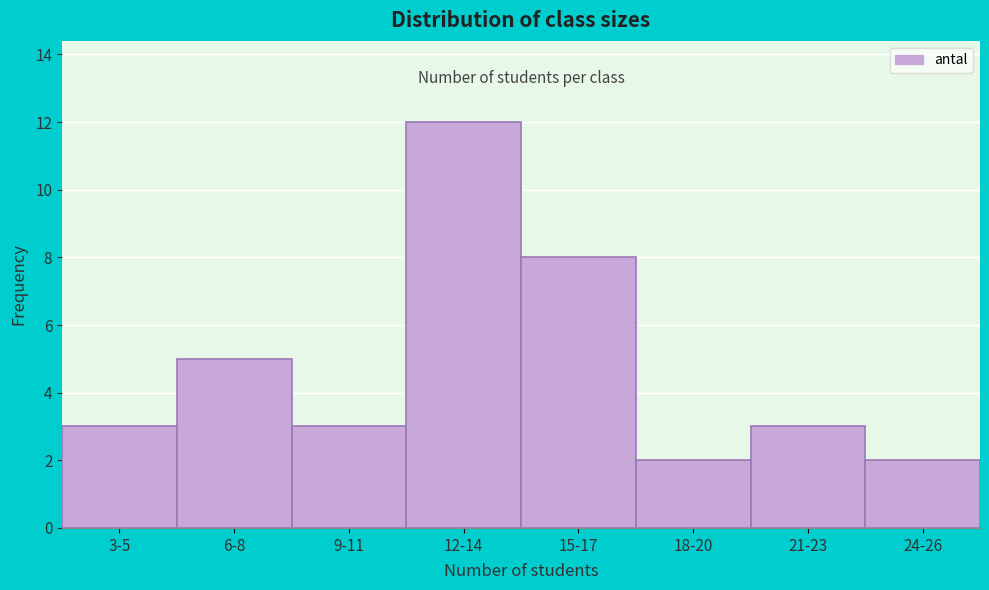

Reading left to right, extract all data points from this chart.

3-5=3	6-8=5	9-11=3	12-14=12	15-17=8	18-20=2	21-23=3	24-26=2